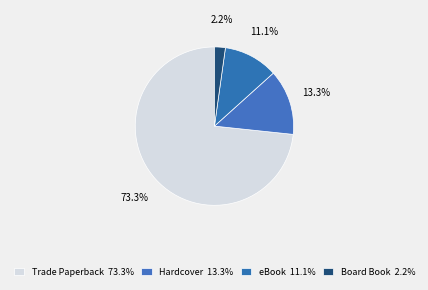

How many slices are in this pie chart?

4